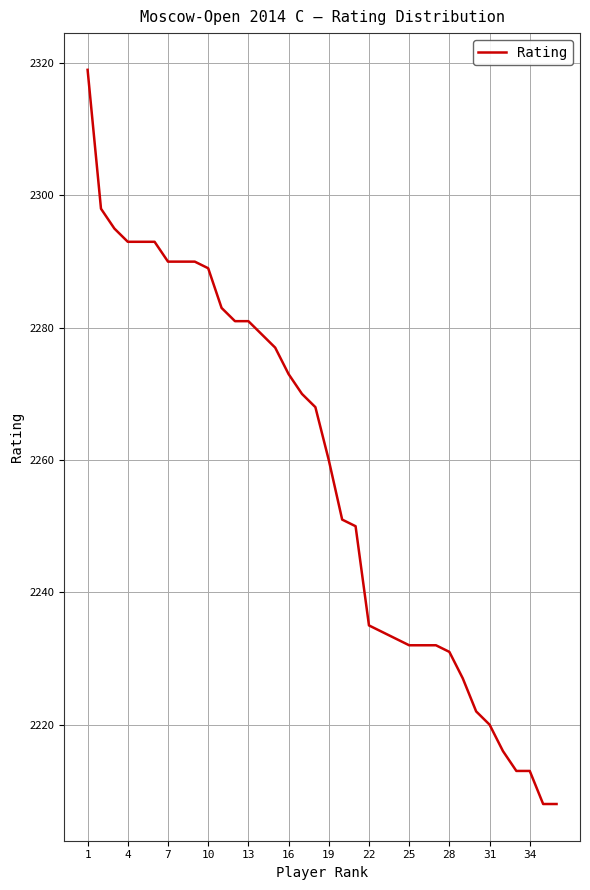

What is the greatest value displayed?

2319